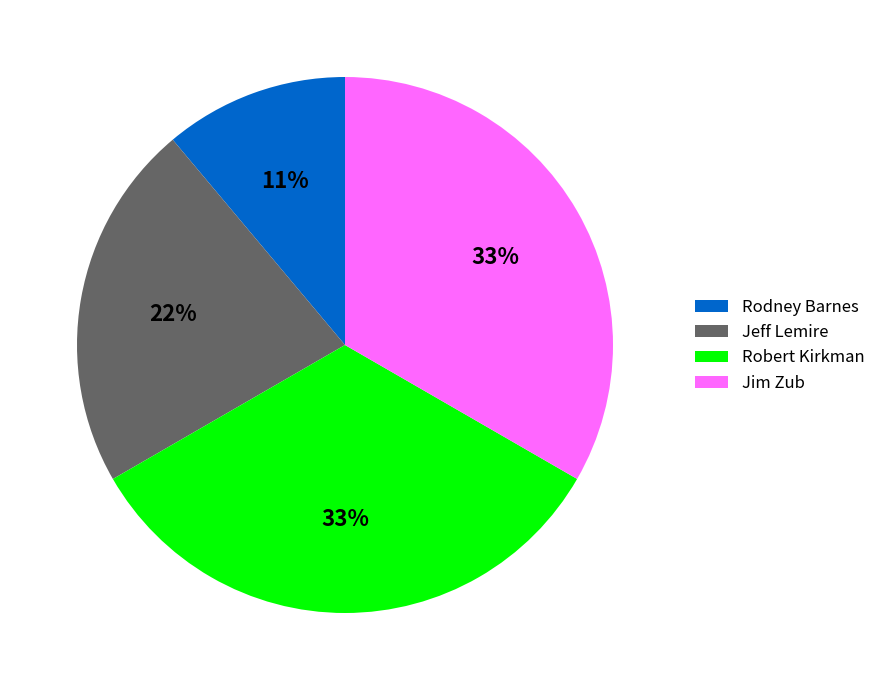

Which slice is the smallest?

Rodney Barnes